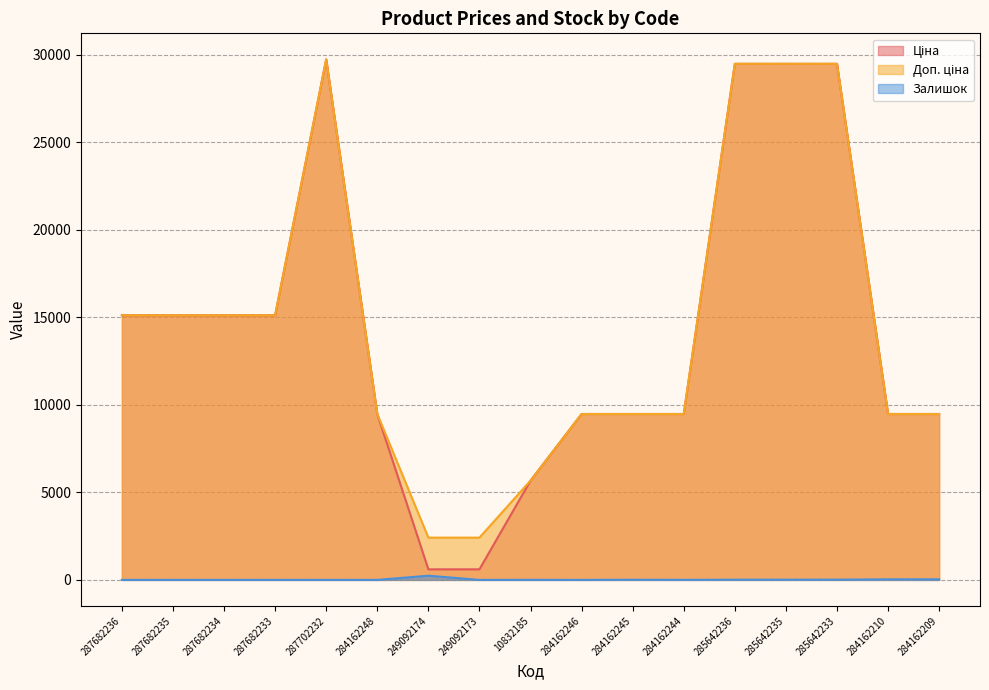

What position from the left is 287682236?

1